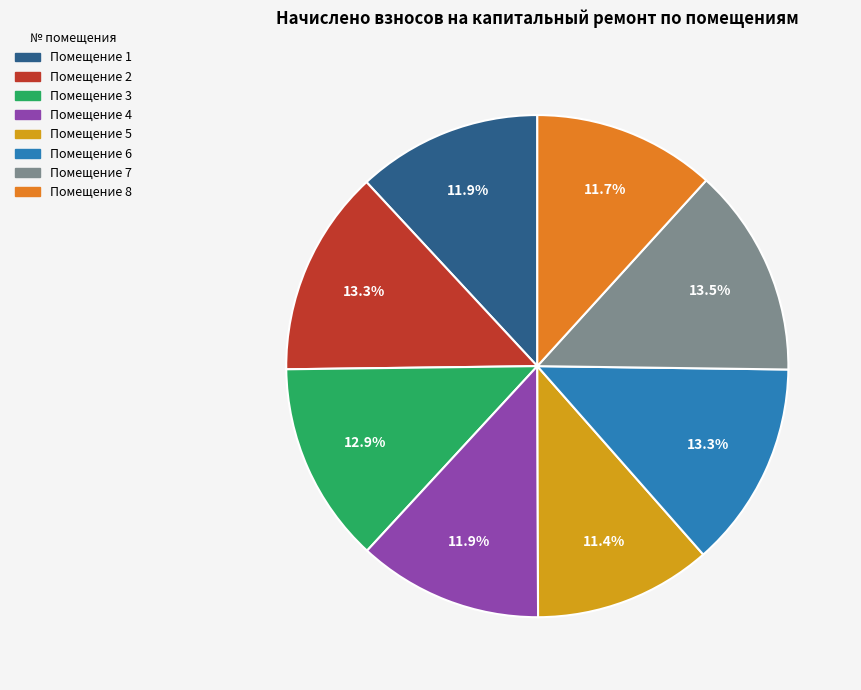

How many slices are in this pie chart?

8